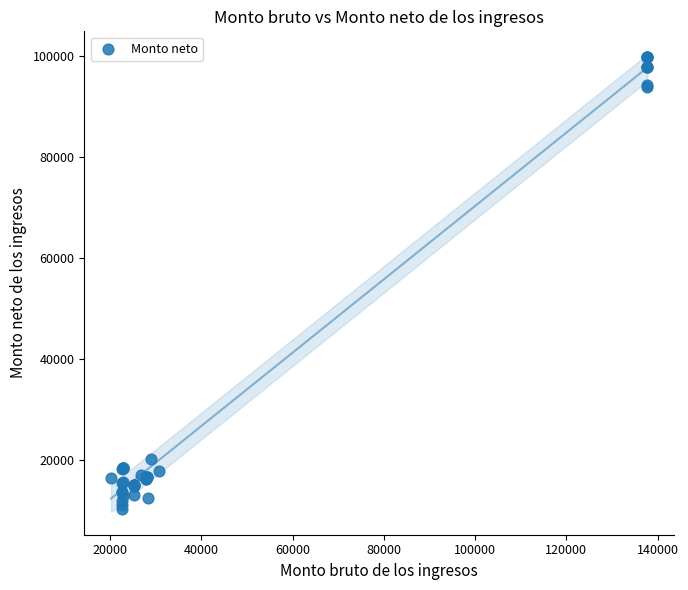

What Y value in the scatter plot is closest to 54997?

20128.7